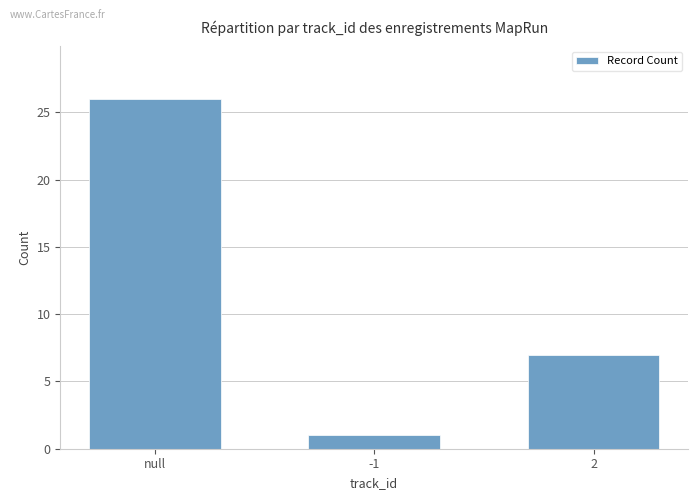

Is it true that the value at 2 is 3?

False